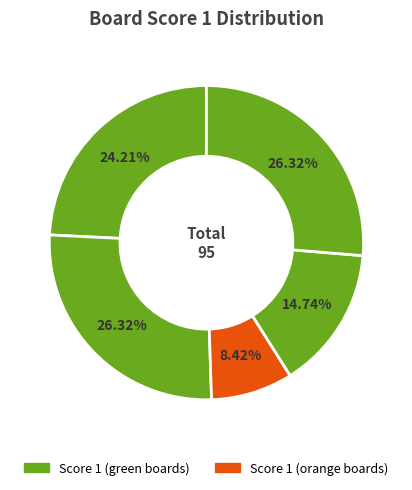

How many slices are in this pie chart?

5